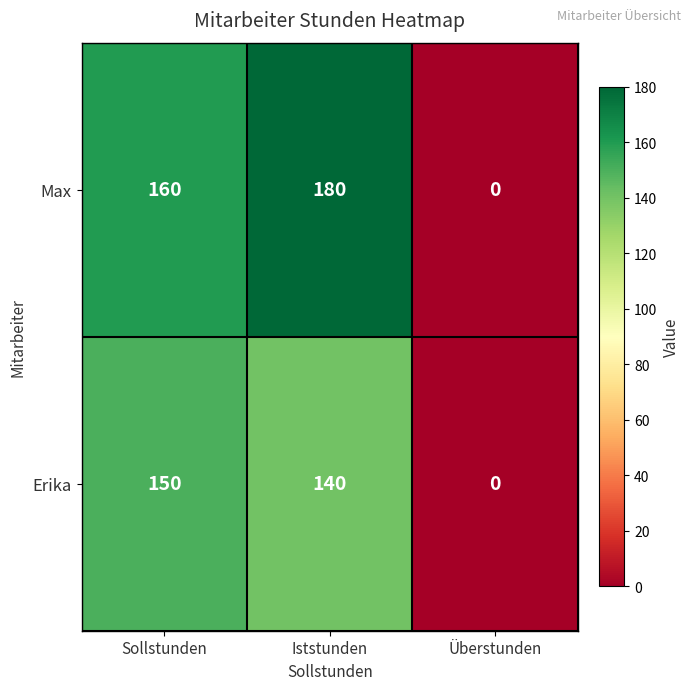

The Erika series shows 221 at Sollstunden. True or false?

False